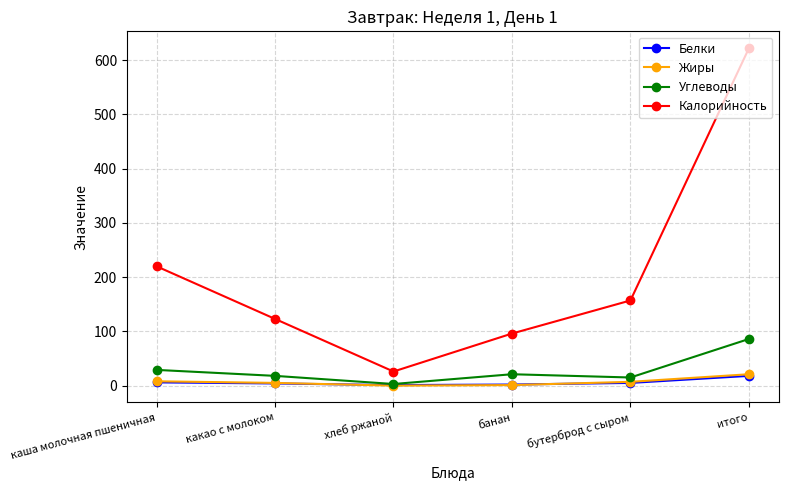

What is the label of the 5th point from the right?

какао с молоком